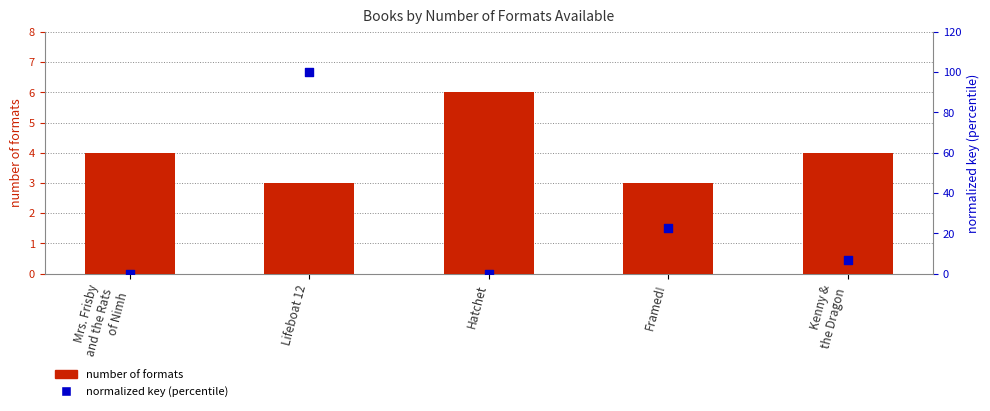

At how many categories does at least one series exceed 82?

1